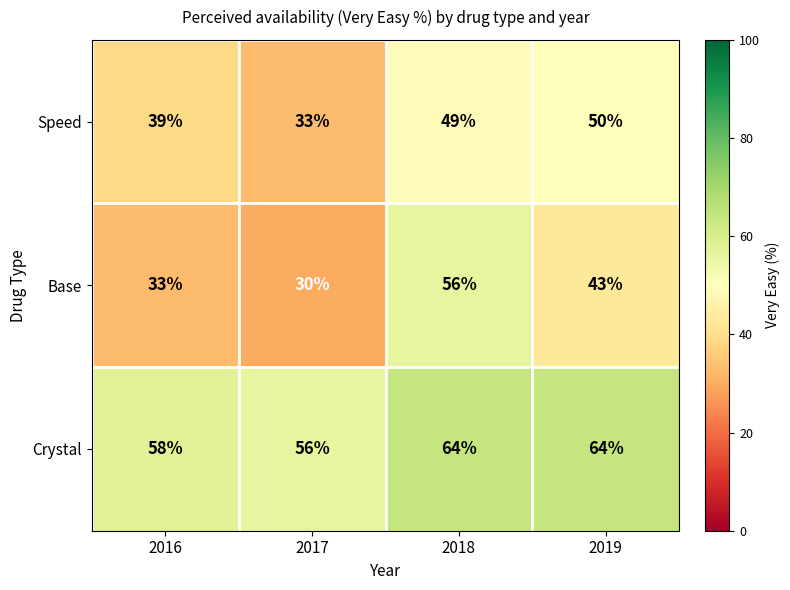

What is the spread (max minus min) of values at 2018?

15